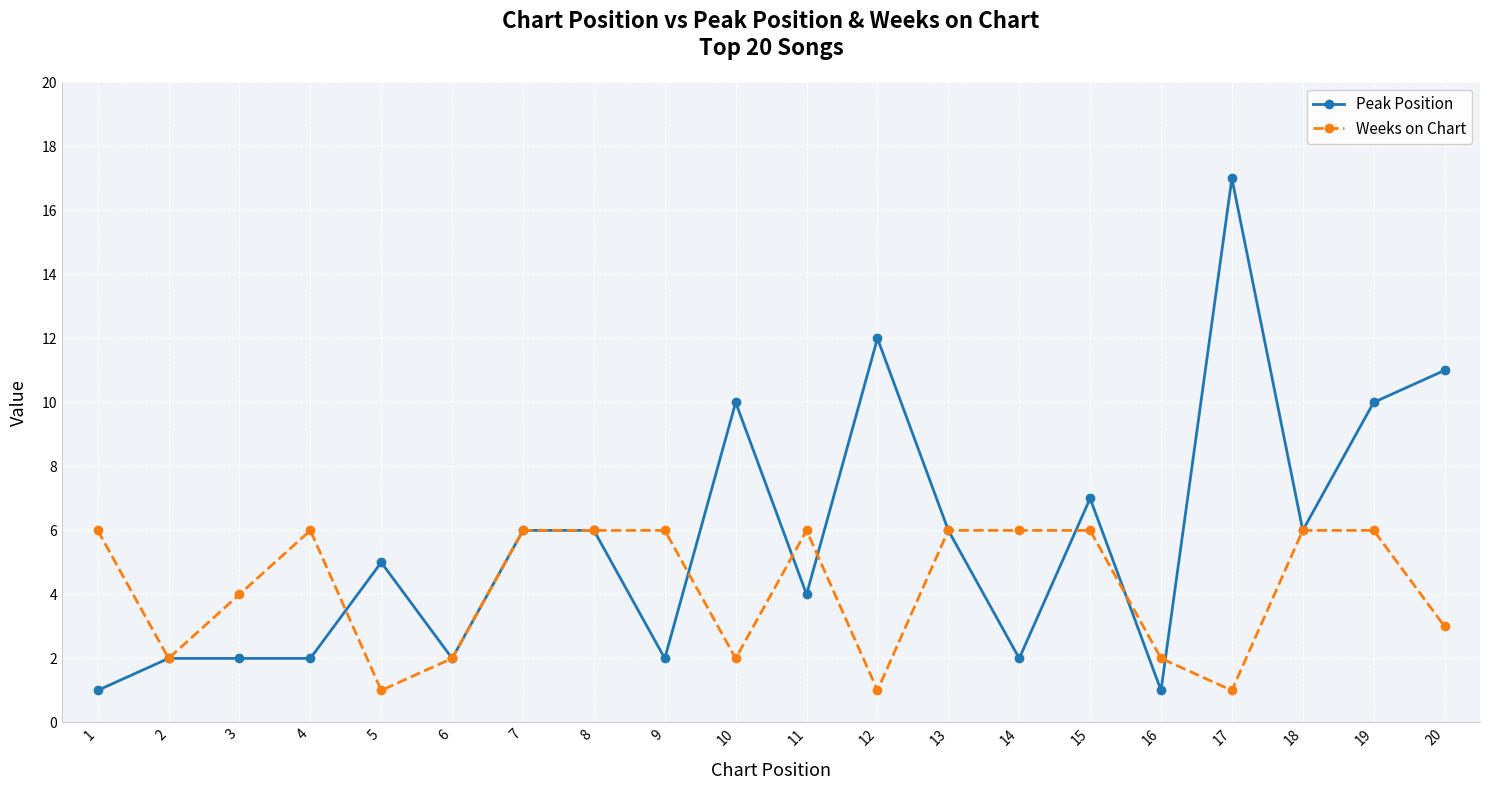

What is the greatest value displayed?

17